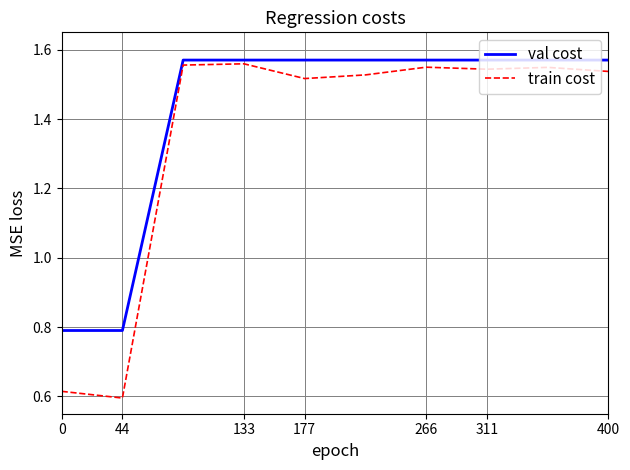

Count the train cost values in the range 1 to 2.

8